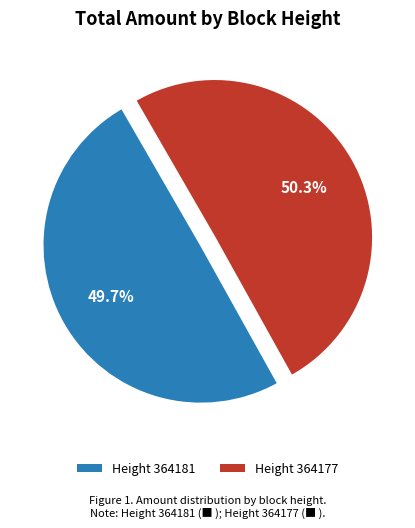

Between Height 364181 and Height 364177, which is larger?

Height 364177